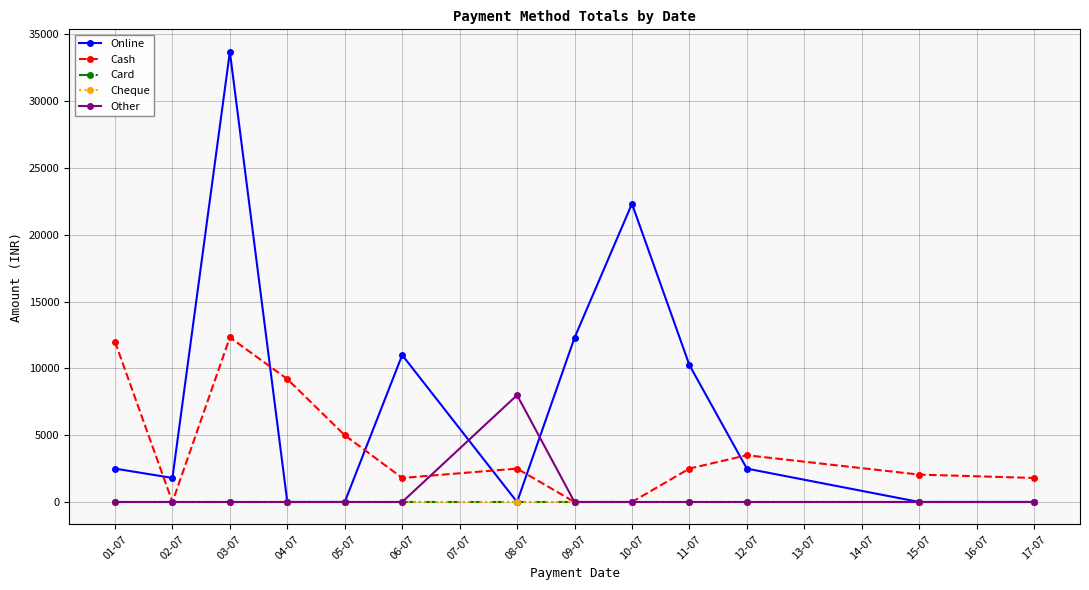

True or false: Online has more than 1 interior local peaks.

True